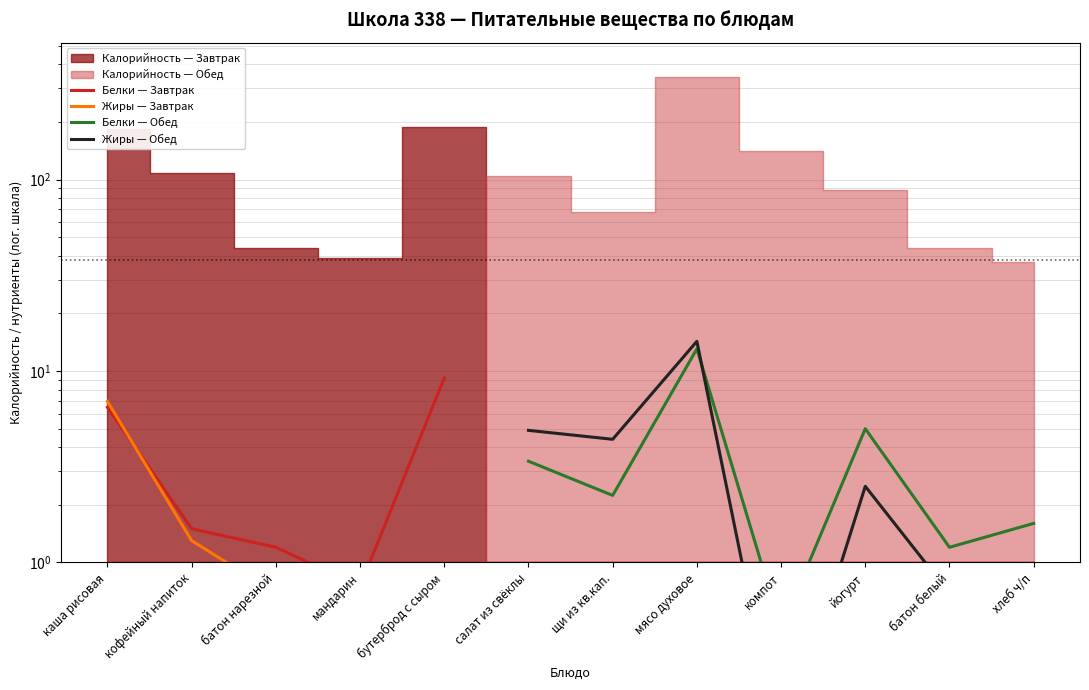

Between which two adjacent categories do Жиры — Обед and Белки — Обед first intersect?

мясо духовое and компот